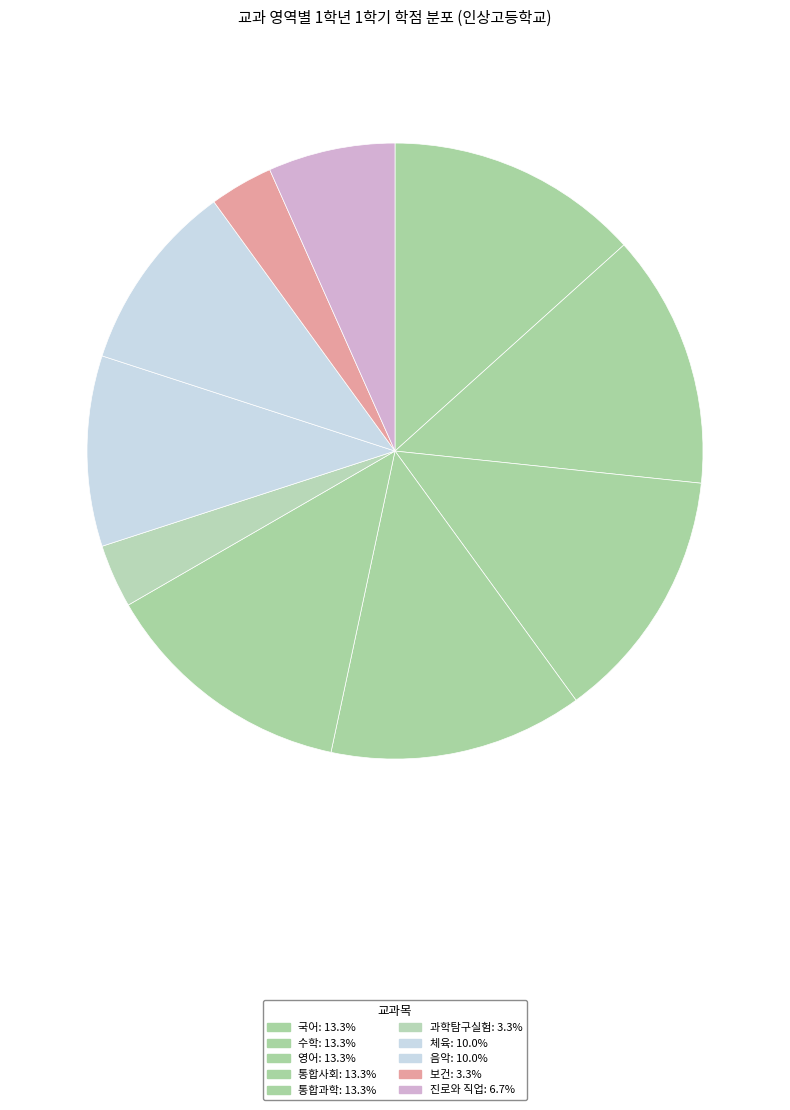

How many slices are in this pie chart?

10